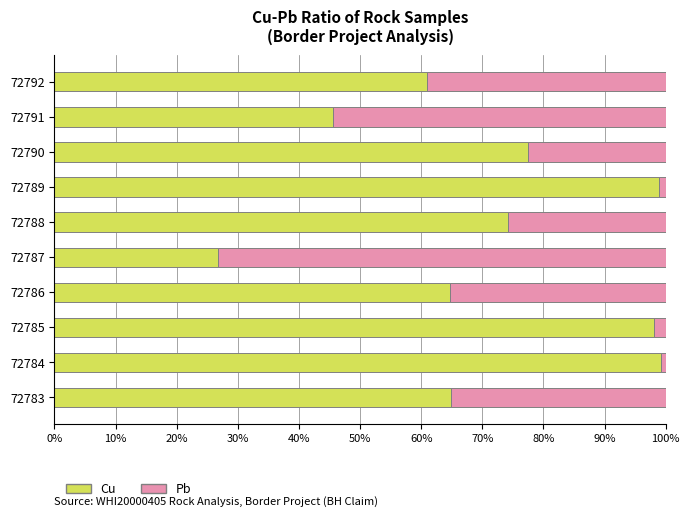

At which label does Cu reach its minimum?

72787